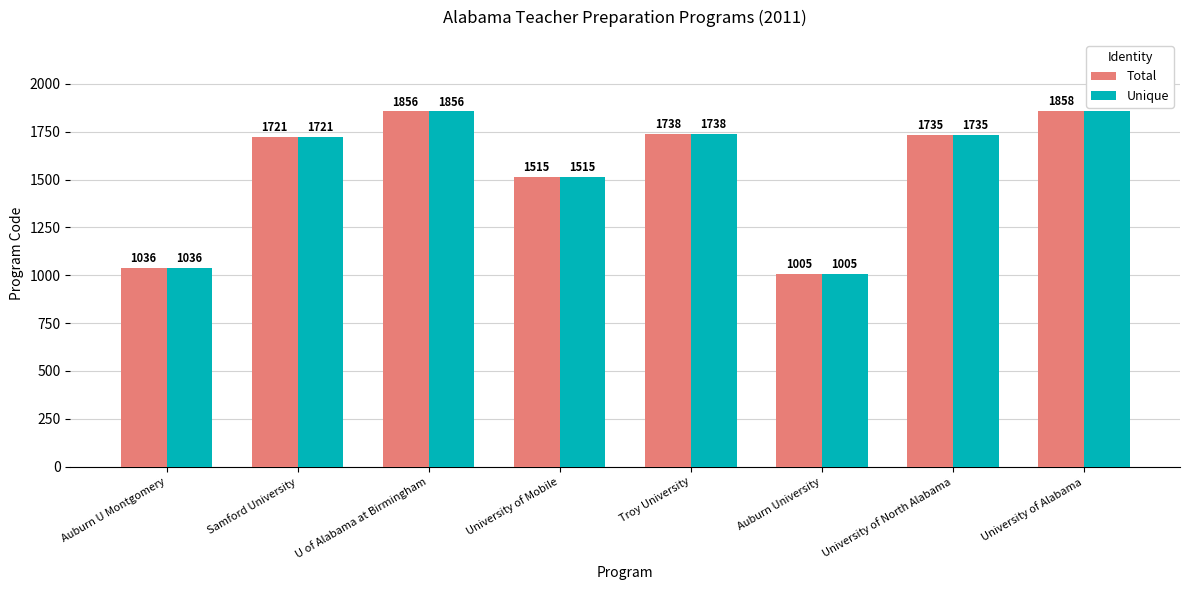

What is the label of the 4th bar from the left?

University of Mobile